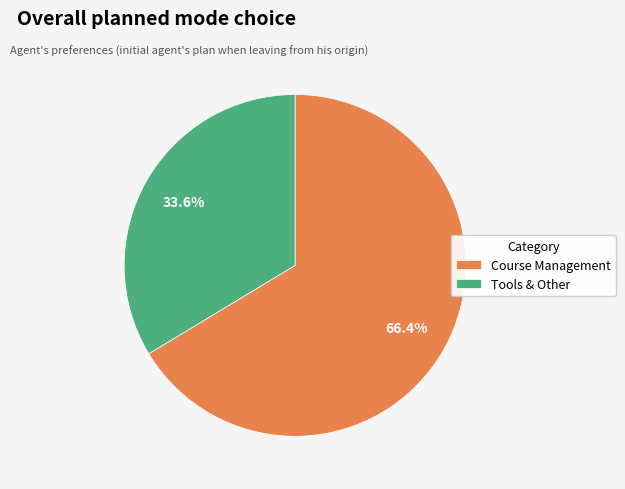

Between Course Management and Tools & Other, which is larger?

Course Management